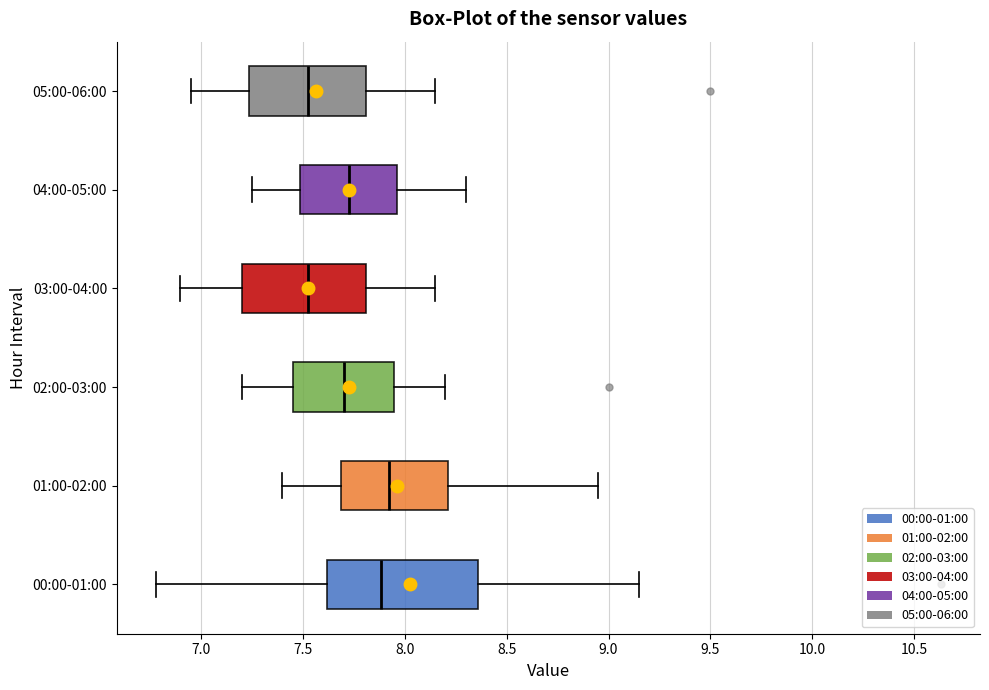

Reading bottom to top, transcribe this box plot: for each box, give where its median line is, the range the box spans, and where its two whiskers end, as read against the x-axis. The values are not printed on the chart, so give them approximately, as read against the axis.

00:00-01:00: median 7.90, box 7.60 to 8.35, whiskers 6.80 to 9.15
01:00-02:00: median 7.95, box 7.70 to 8.20, whiskers 7.40 to 8.95
02:00-03:00: median 7.70, box 7.45 to 7.95, whiskers 7.20 to 8.20
03:00-04:00: median 7.55, box 7.20 to 7.80, whiskers 6.90 to 8.15
04:00-05:00: median 7.75, box 7.50 to 7.95, whiskers 7.25 to 8.30
05:00-06:00: median 7.55, box 7.25 to 7.80, whiskers 6.95 to 8.15